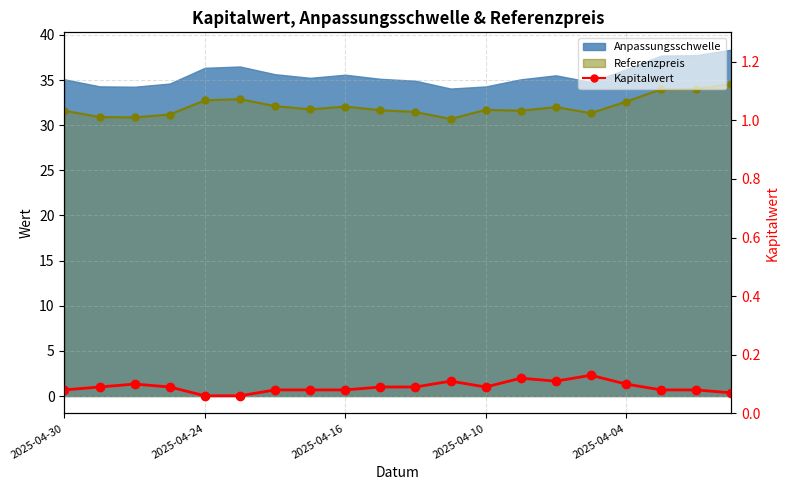

What position from the left is 10?

11